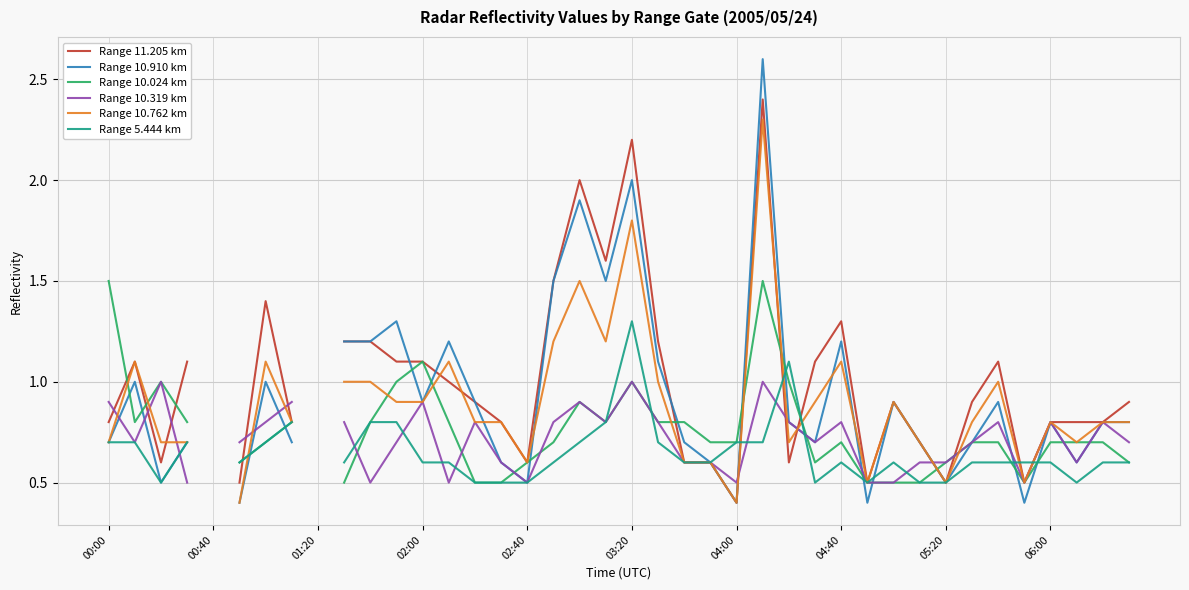

How many data points in Range 10.024 km are above 0?

38